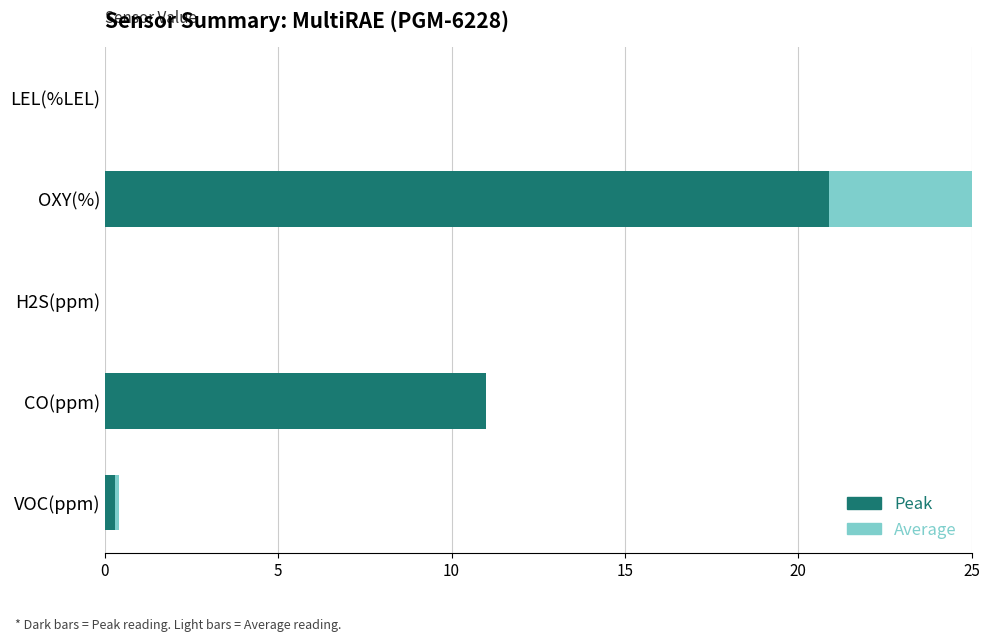

Is it true that Peak (Federal) equals 2.8 at CO(ppm)?

False